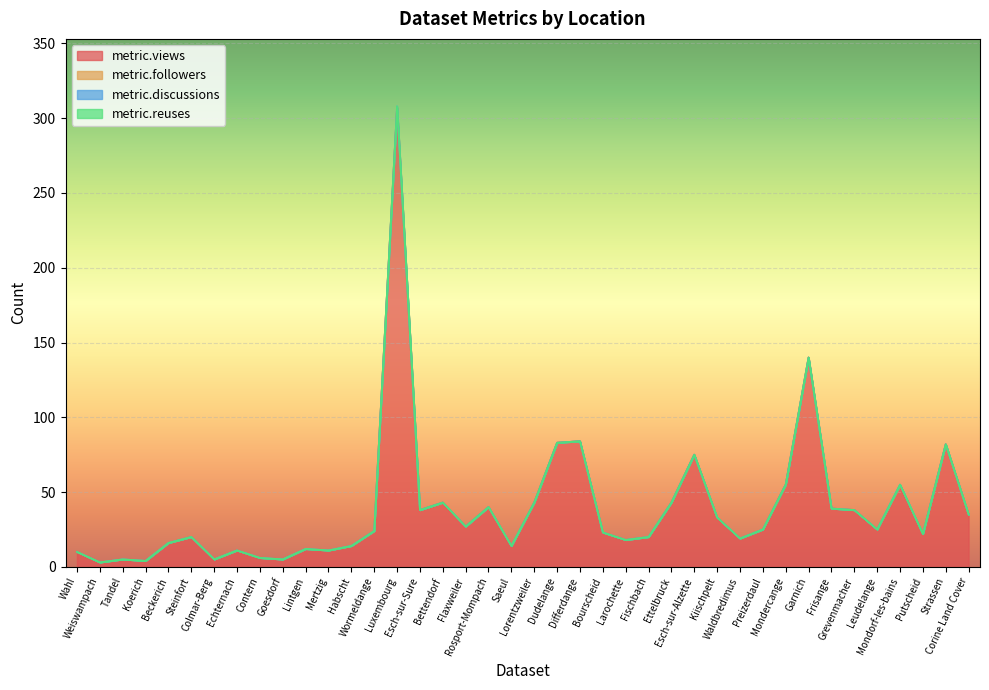

What is the label of the 20th point from the right?

Lorentzweiler